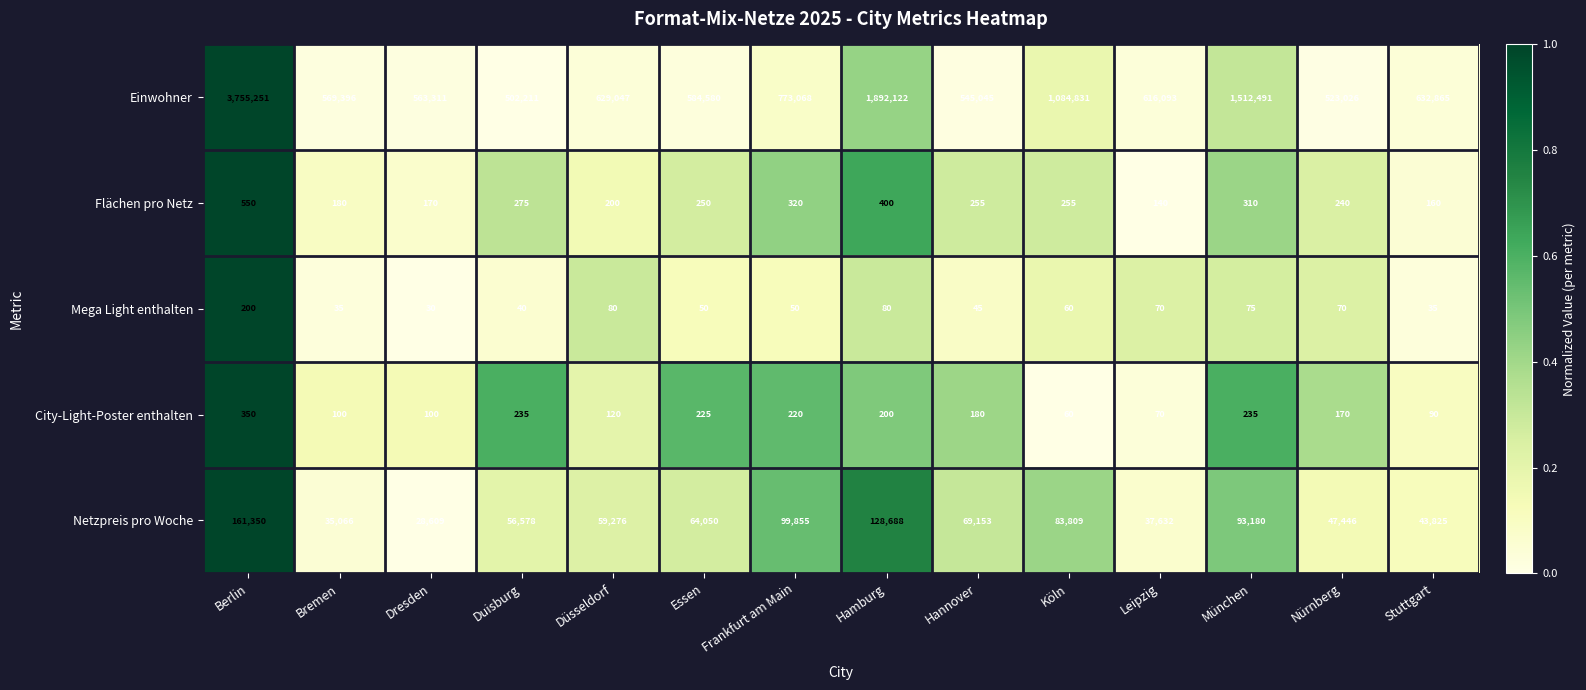

What is the total value across all series at München?

1606291